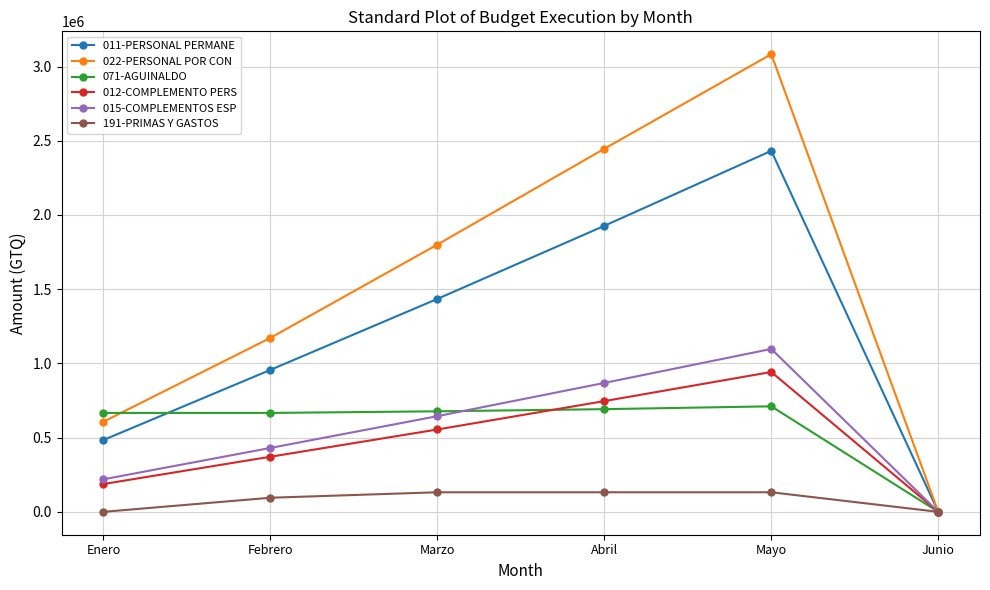

What is the maximum value shown in the chart?

3082774.7